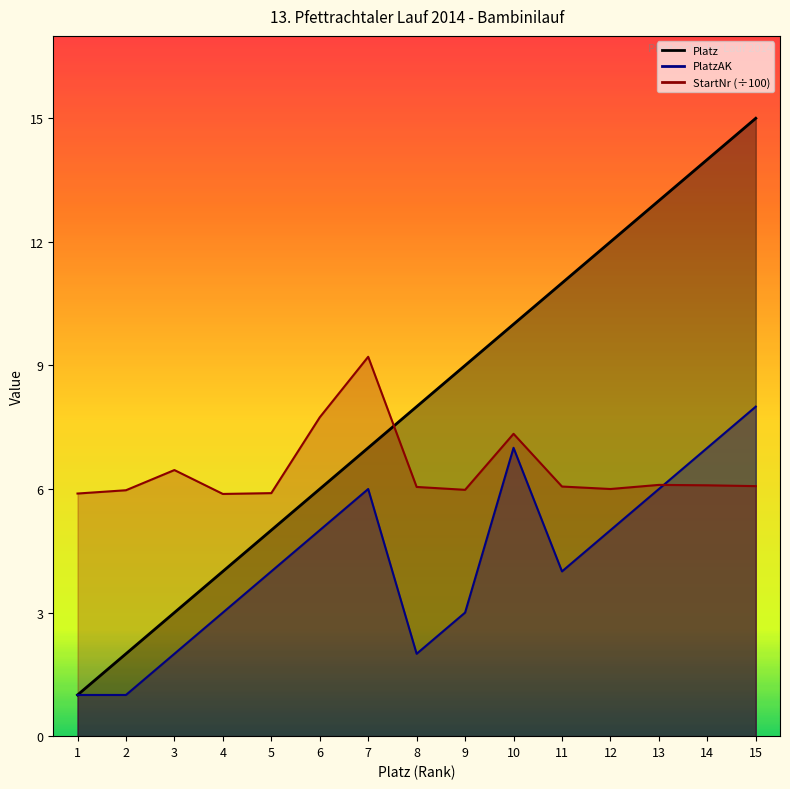

At which label does Platz first exceed 8?

9